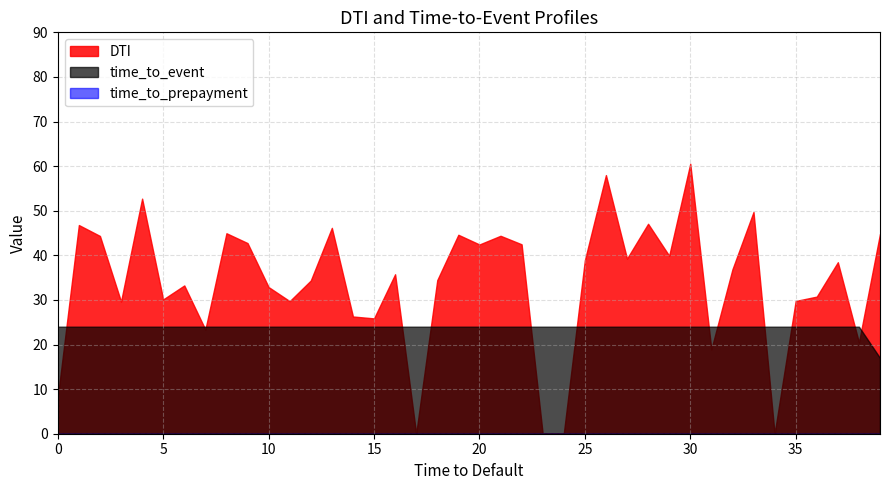

At which category does the chart reach its peak across all series?

30